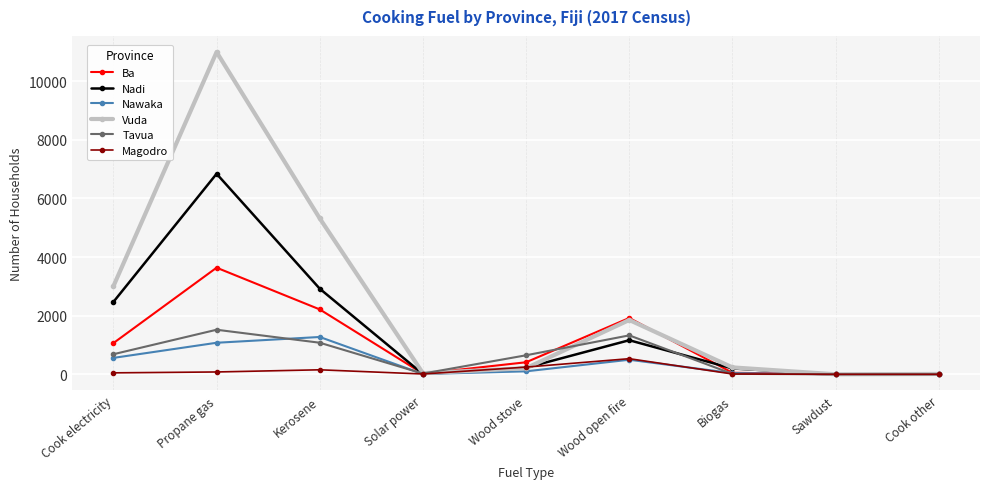

Which series has the largest total across all categories?

Vuda